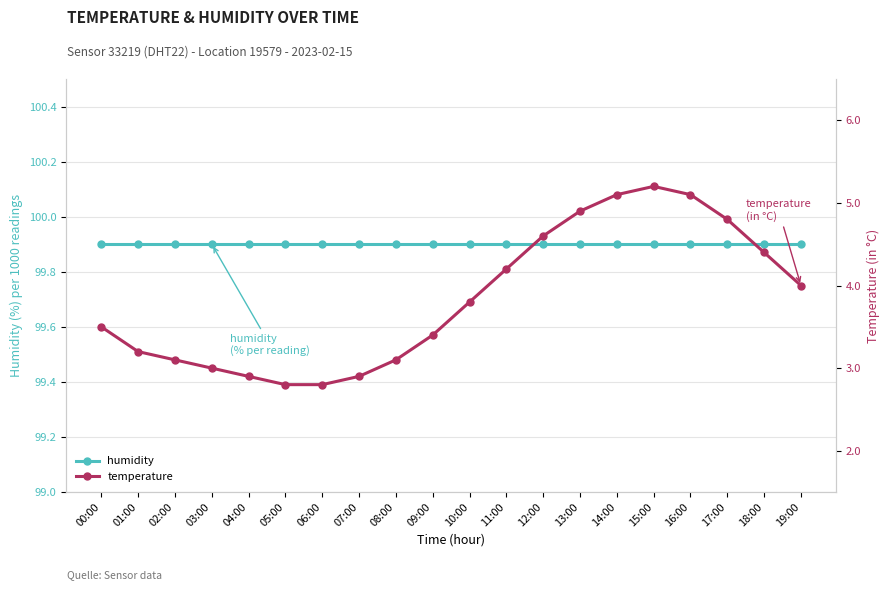

Rank the categories by humidity value from lowest to highest.

00:00, 01:00, 02:00, 03:00, 04:00, 05:00, 06:00, 07:00, 08:00, 09:00, 10:00, 11:00, 12:00, 13:00, 14:00, 15:00, 16:00, 17:00, 18:00, 19:00